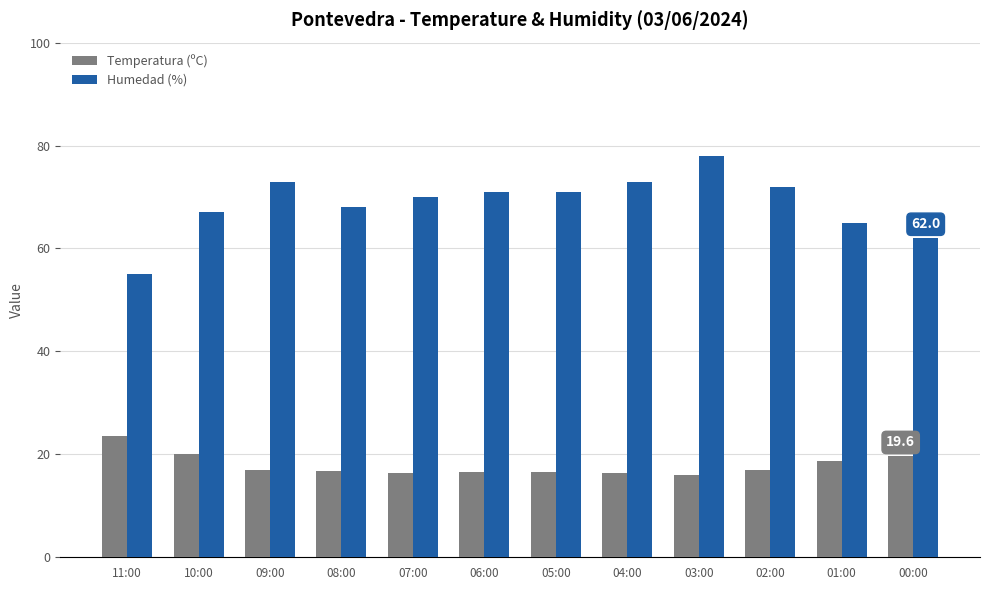

List the series in order of their overall mean, highest first.

Humedad (%), Temperatura (ºC)